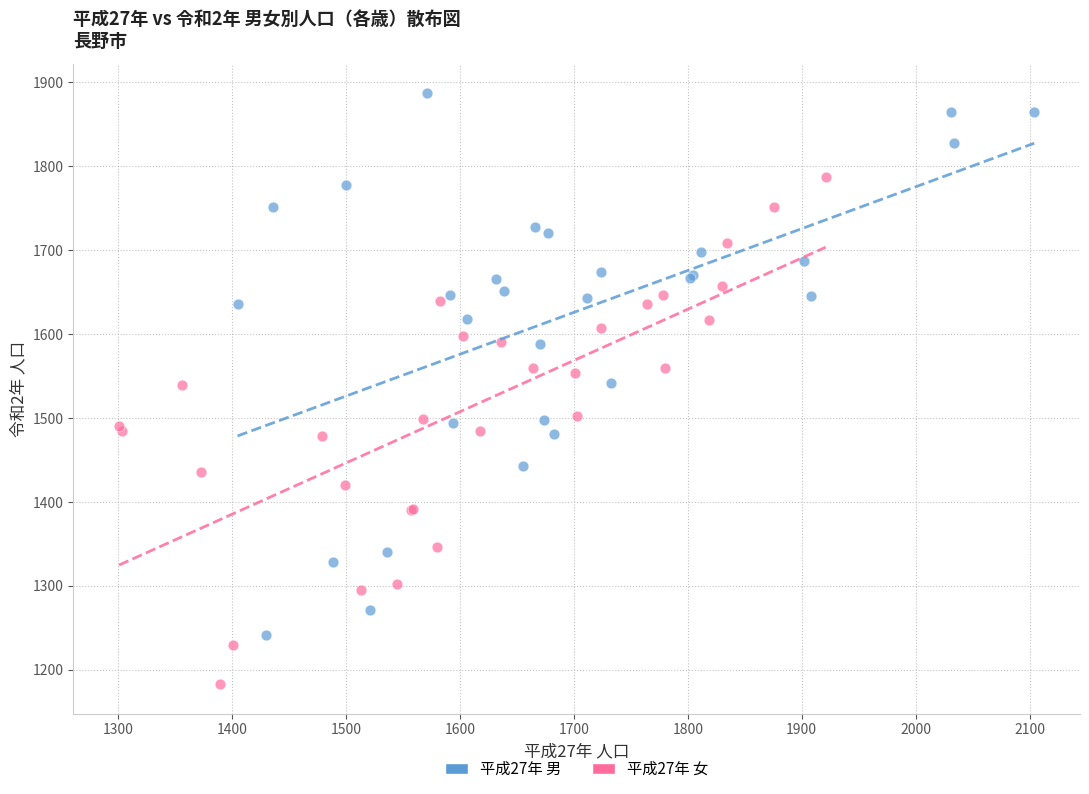

Which series contains the highest Y value?

平成27年 男